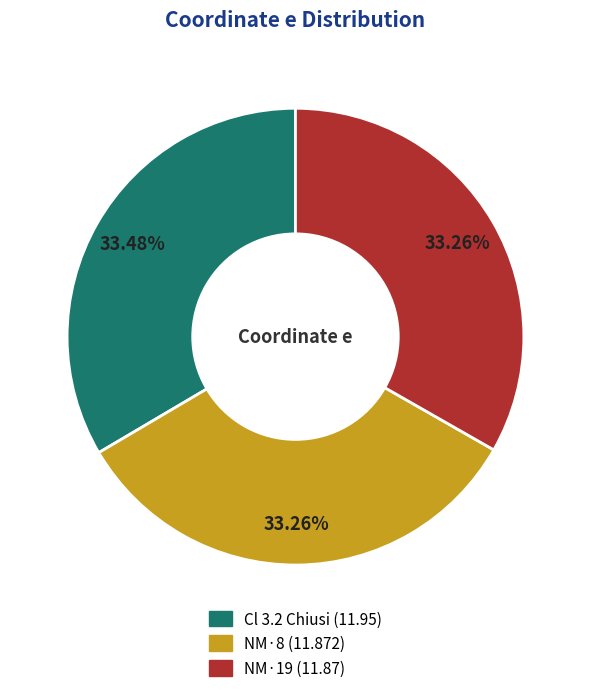

How many slices are in this pie chart?

3